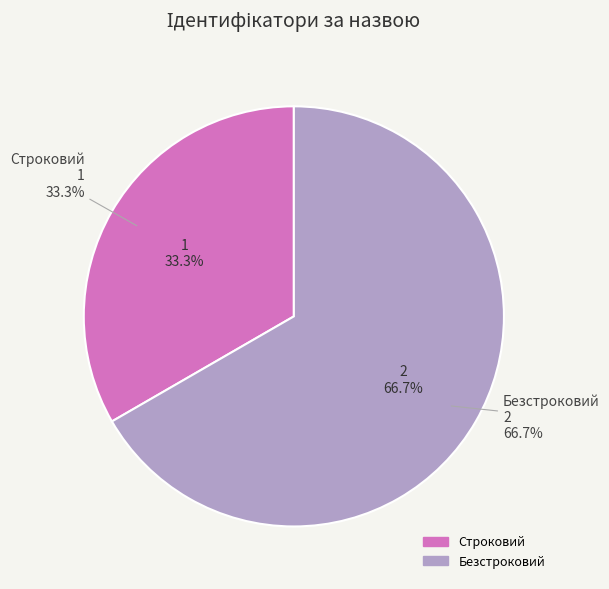

What is the ratio of the value at Безстроковий to the value at Строковий?

2.0